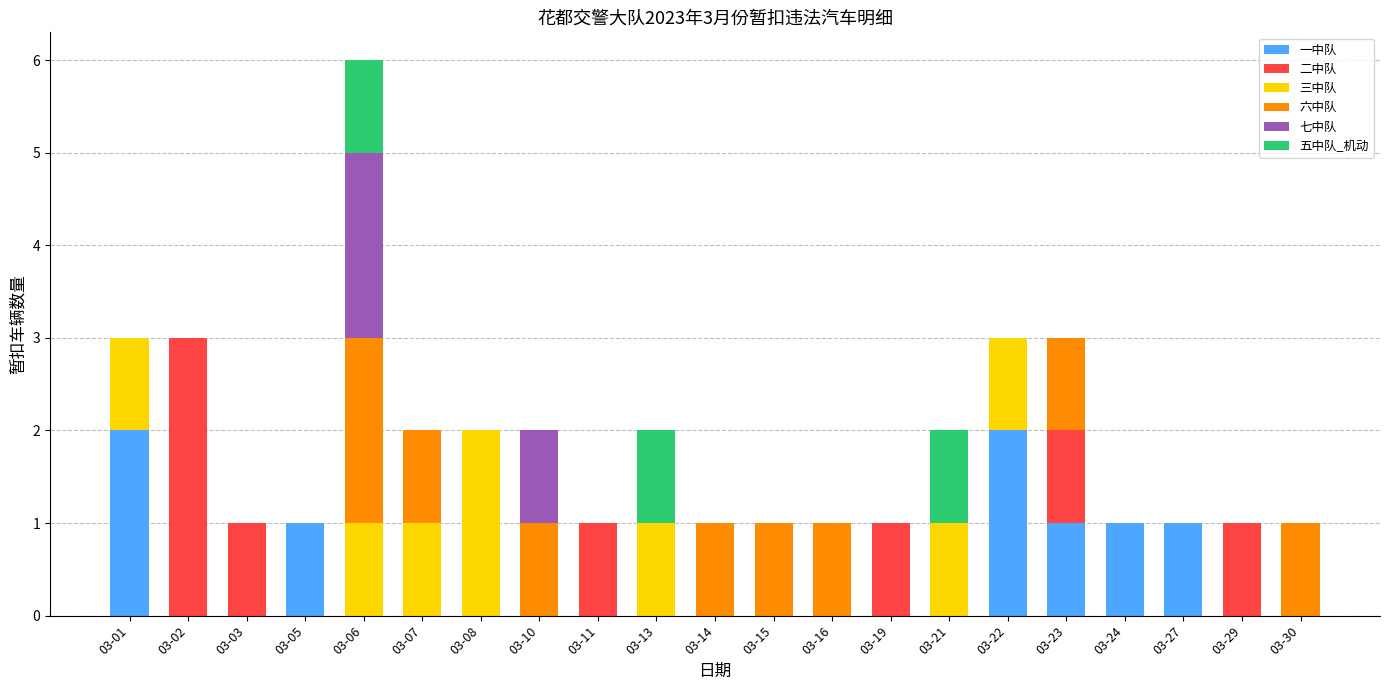

Is it true that 一中队 equals -1 at 03-03?

False